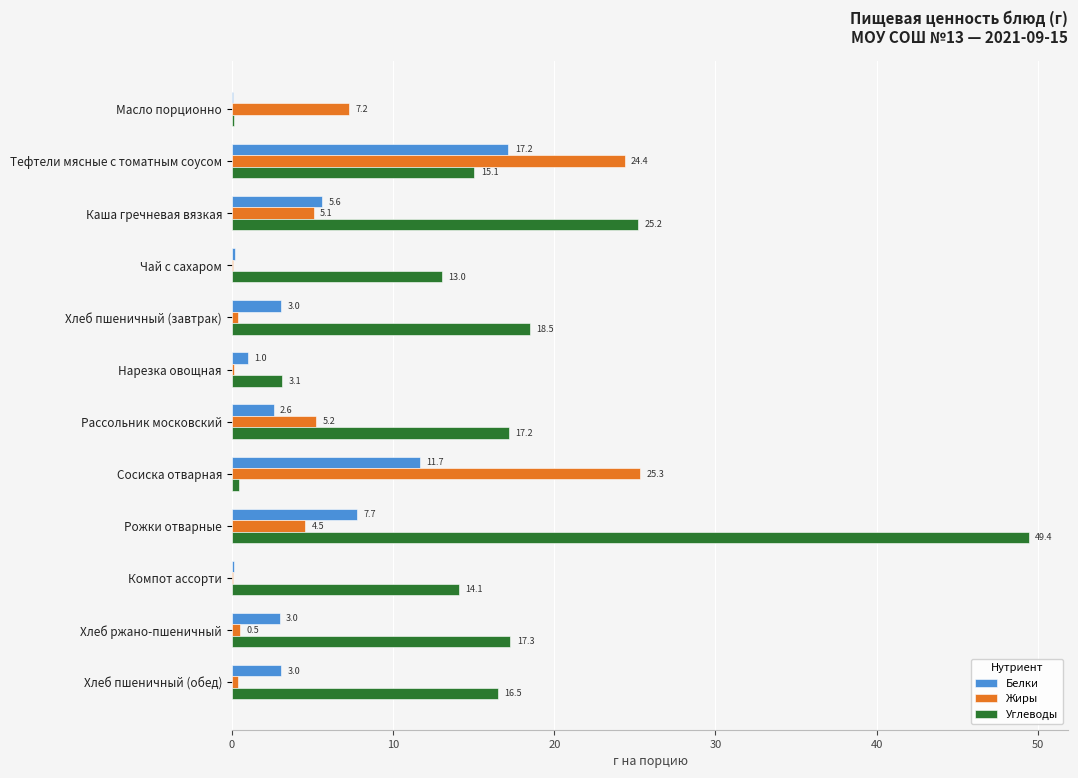

Between Чай с сахаром and Компот ассорти, which series saw the biggest shift?

Углеводы